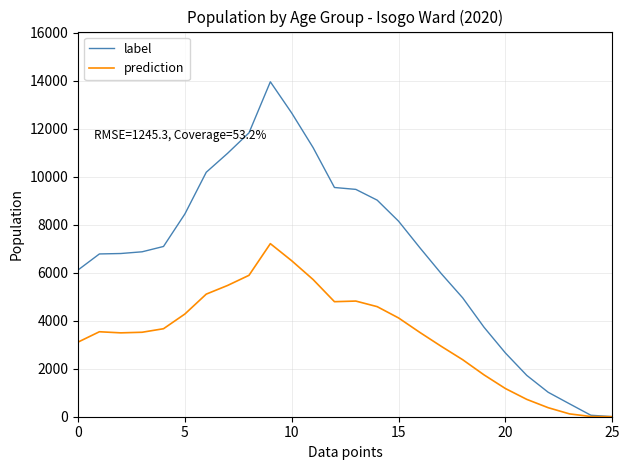

Rank the series by their average value, from highest to lowest.

label, prediction